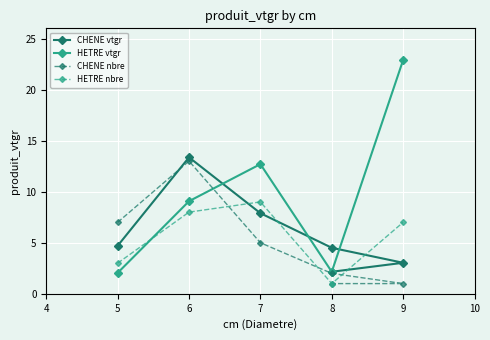

After their last crossing, which series has the higher values: HETRE nbre or HETRE vtgr?

HETRE vtgr